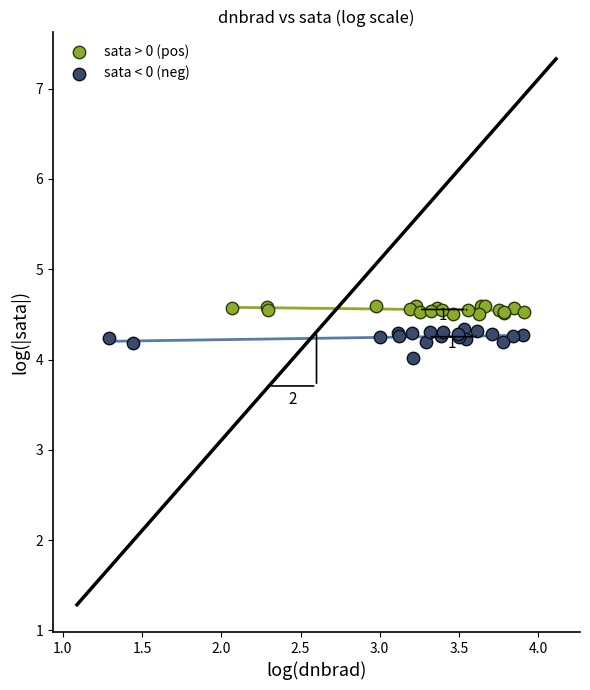

Which series reaches the minimum Y coordinate?

sata < 0 (neg)